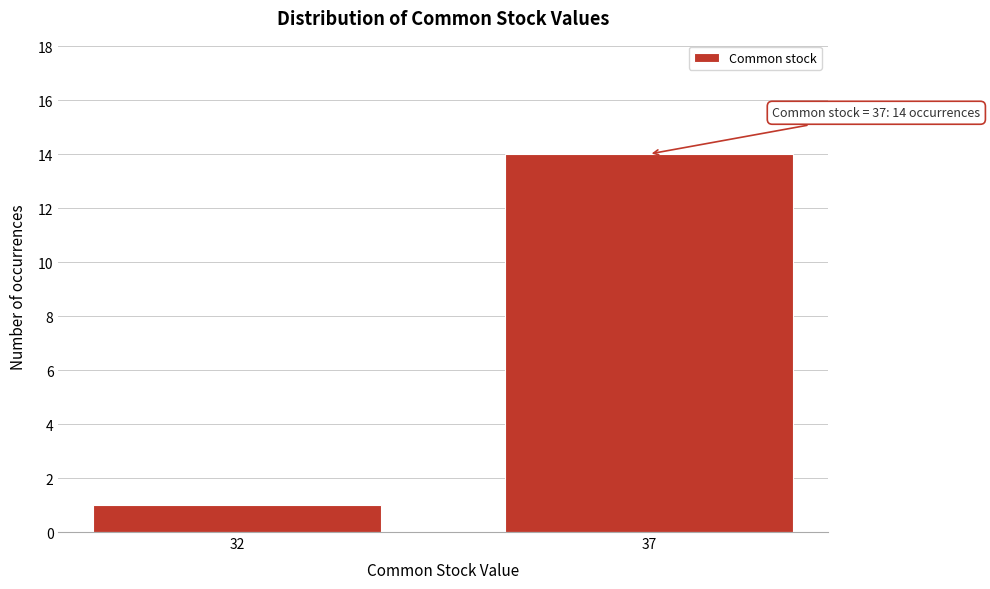

Reading left to right, what are all the values shown in this chart?

1	14